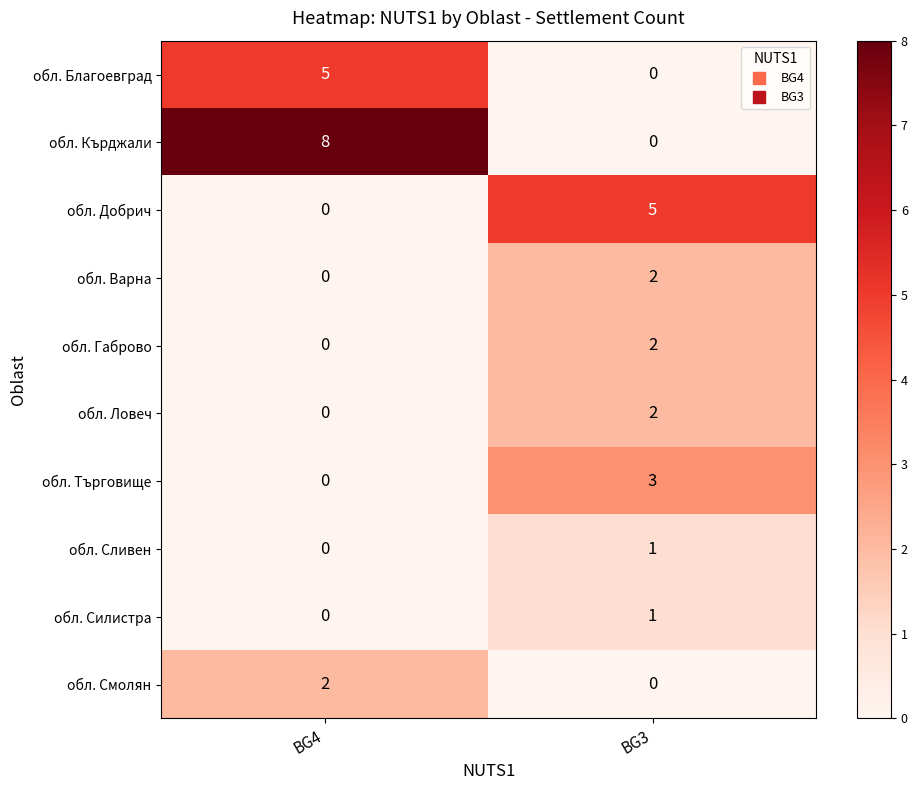

What is the maximum value shown in the chart?

8